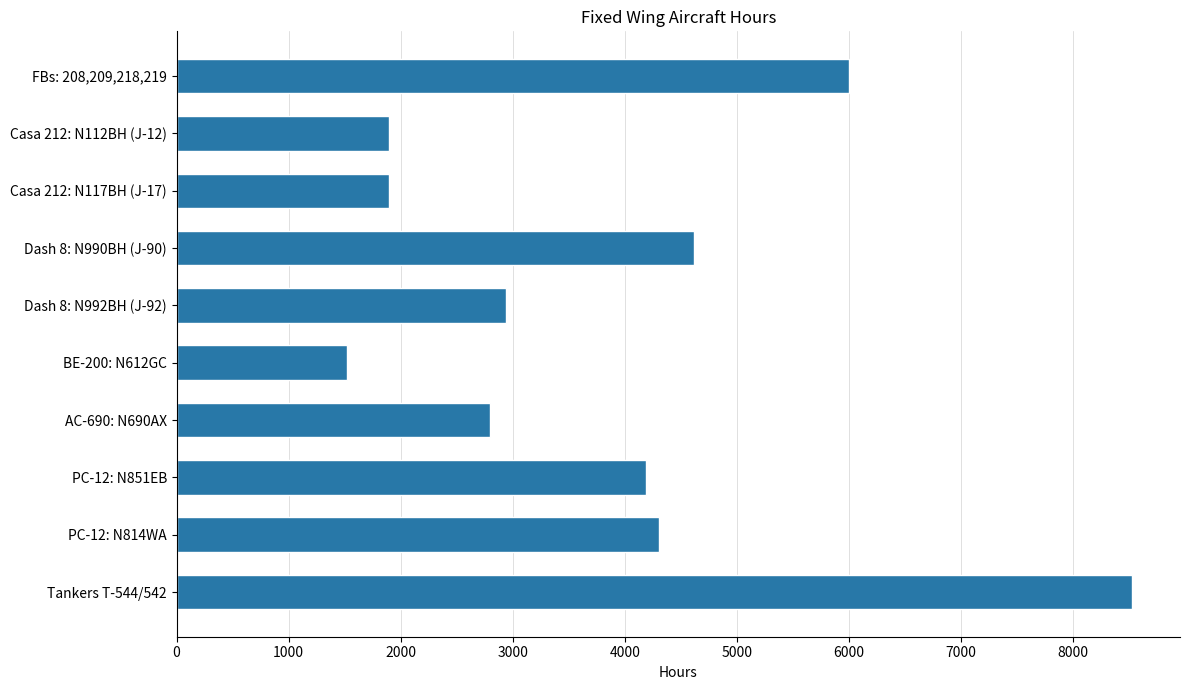

Approximately how many times larger is the value at Dash 8: N990BH (J-90) compared to PC-12: N851EB?

1.1